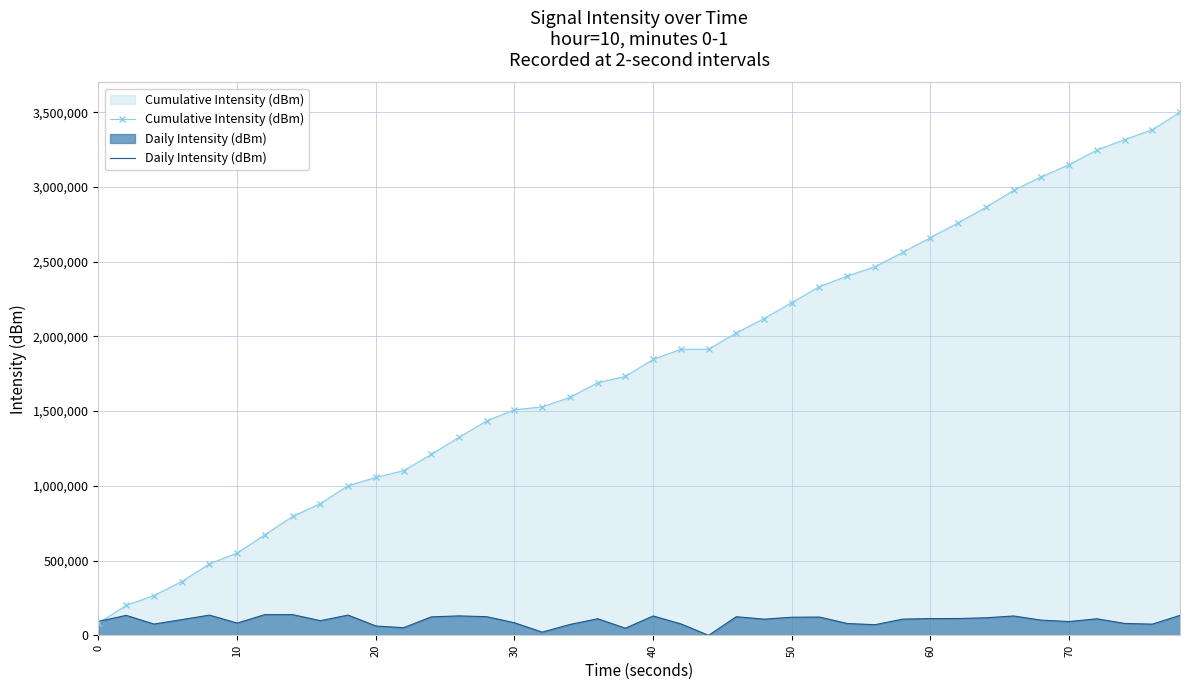

Rank the series by their maximum value, from highest to lowest.

Cumulative Intensity (dBm), Daily Intensity (dBm)